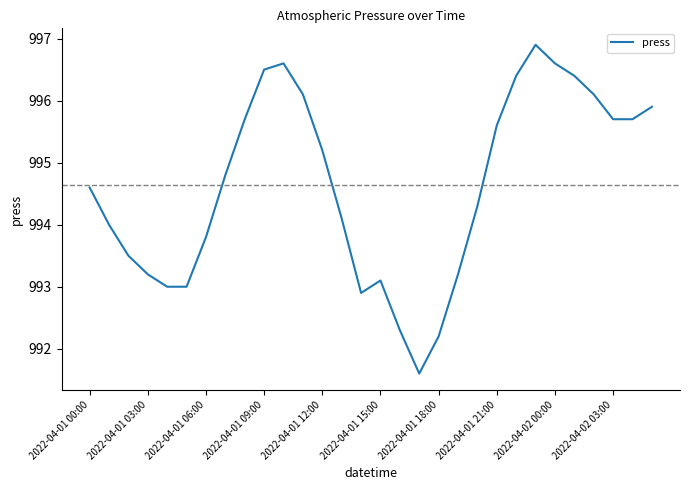

What is the difference between the maximum and minimum values?

5.3